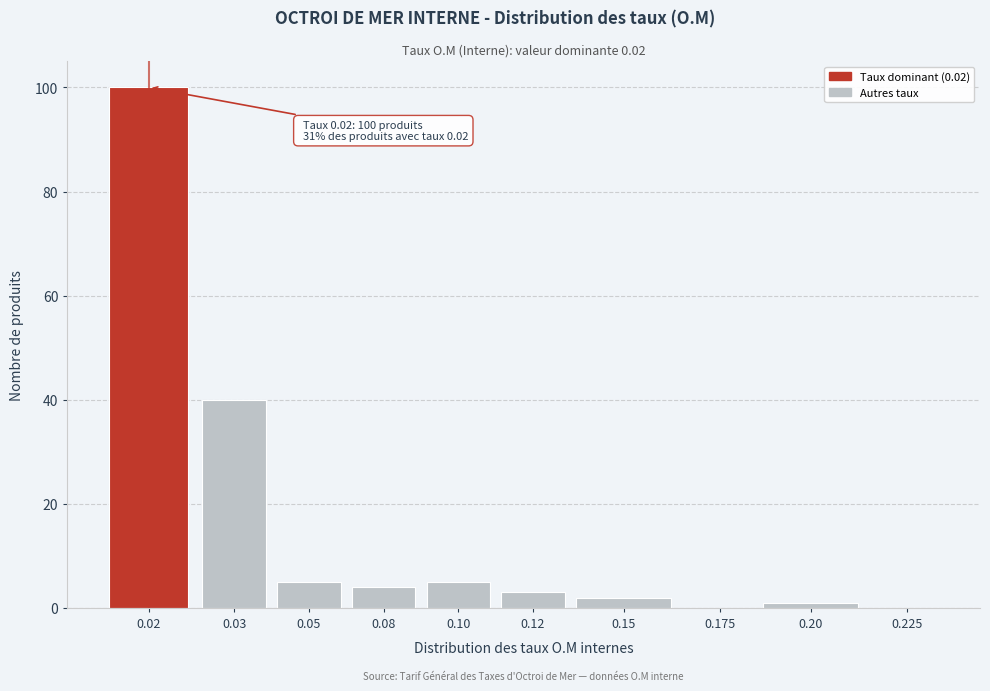

Reading right to left, extract all data points from this chart.

0.225=0	0.20=1	0.175=0	0.15=2	0.12=3	0.10=5	0.08=4	0.05=5	0.03=40	0.02=100